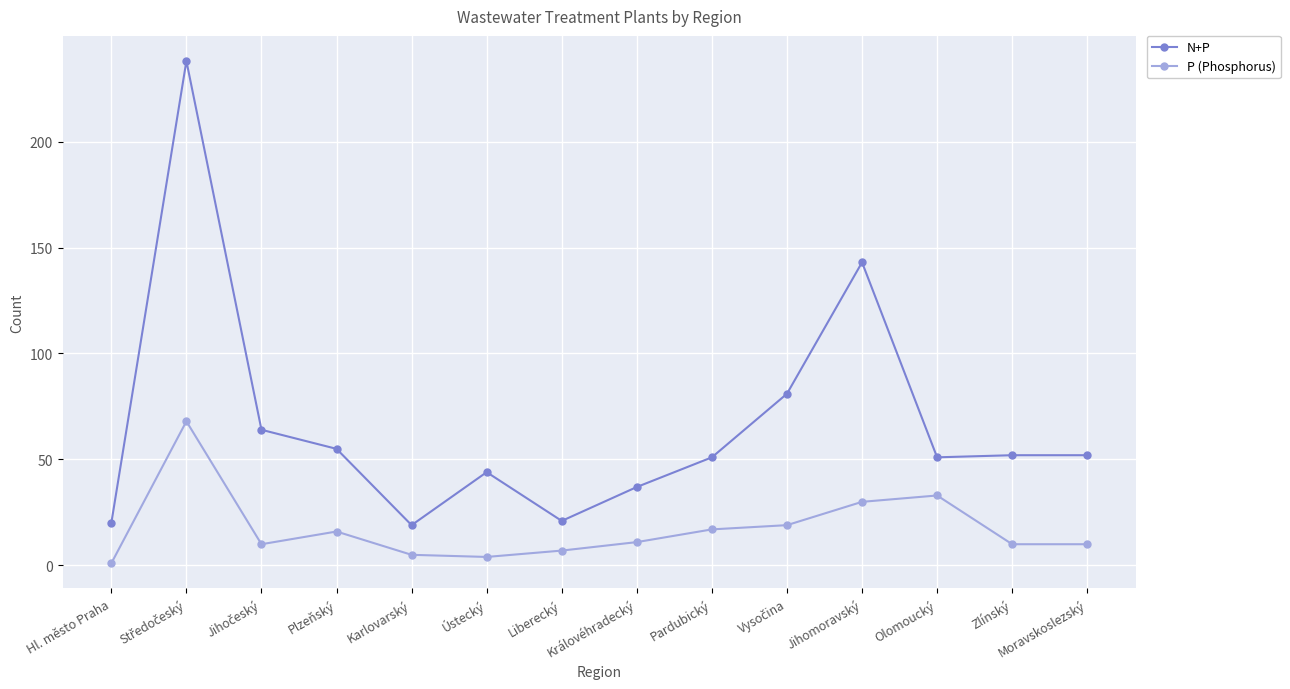

True or false: N+P and P (Phosphorus) cross at least once.

False